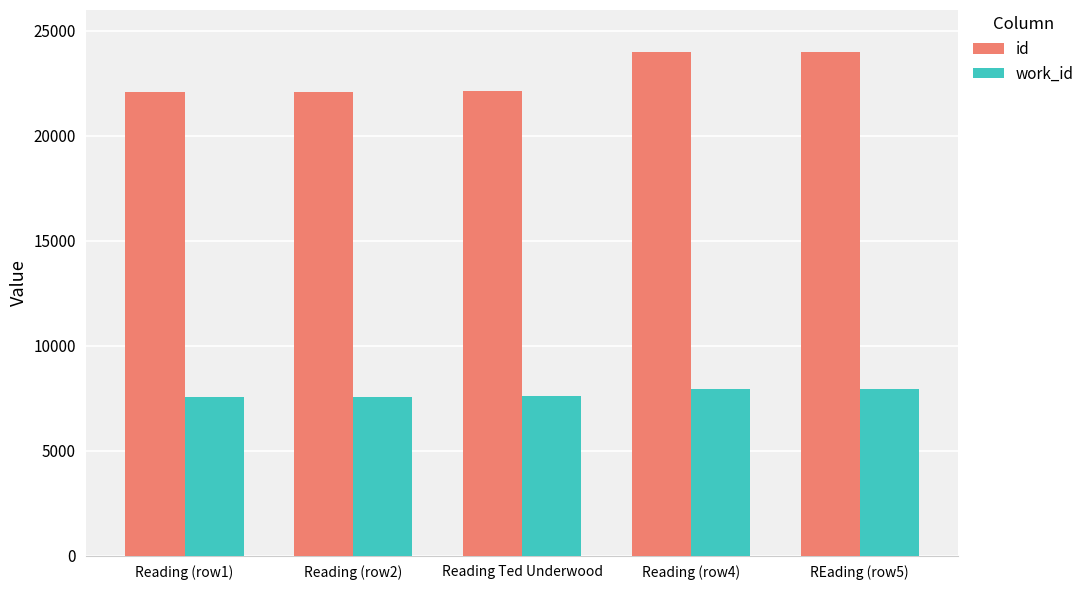

Between Reading (row1) and REading (row5), which series saw the biggest shift?

id